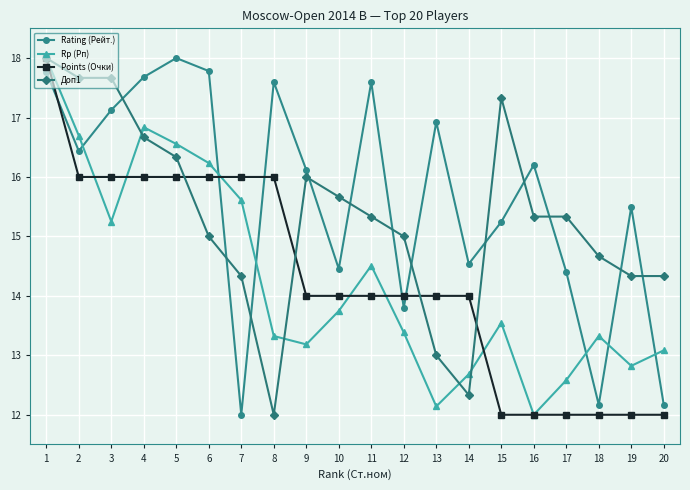

Where do Rp (Рп) and Rating (Рейт.) first cross each other?

2 and 3